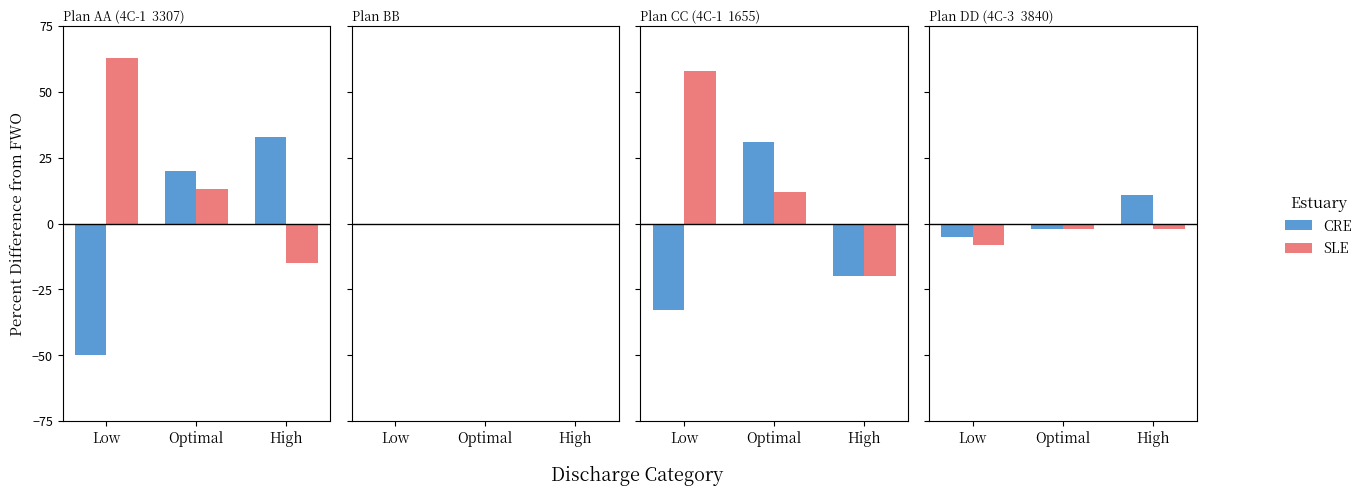

The CRE series shows -5 at Low. True or false?

True